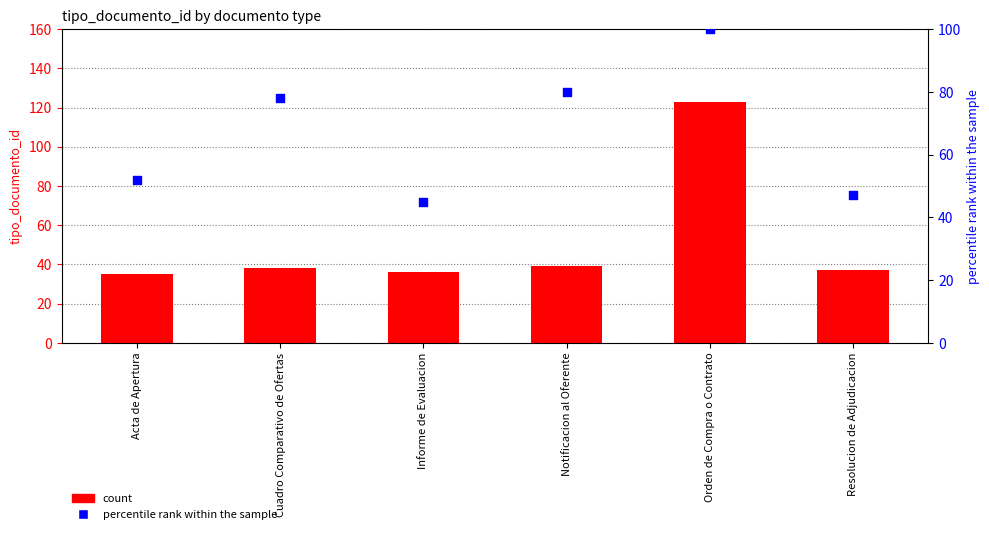

At how many categories does at least one series exceed 73?

3